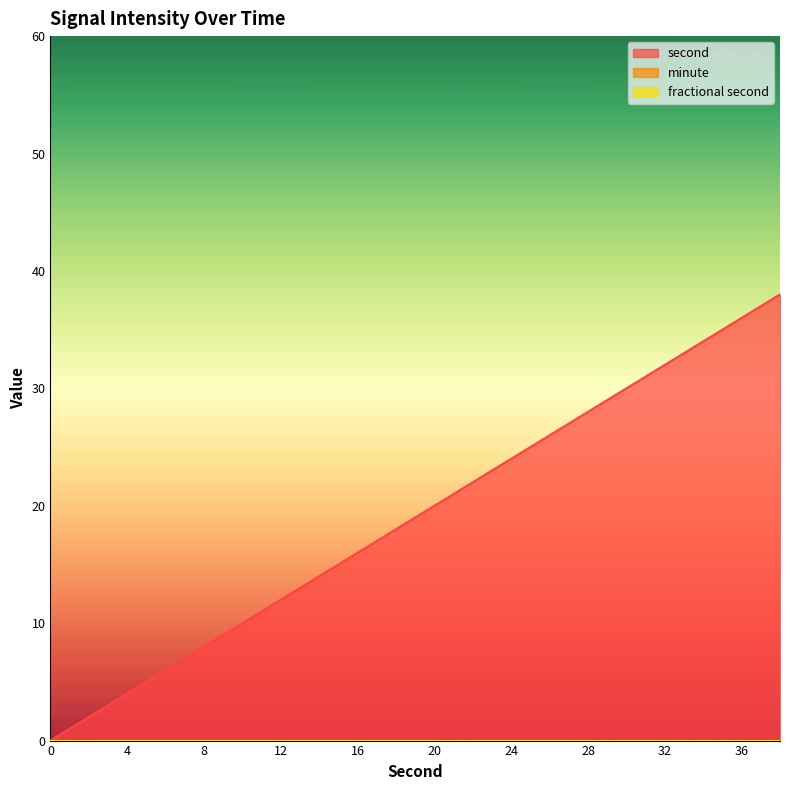

Is it true that second equals 6 at 6?

True